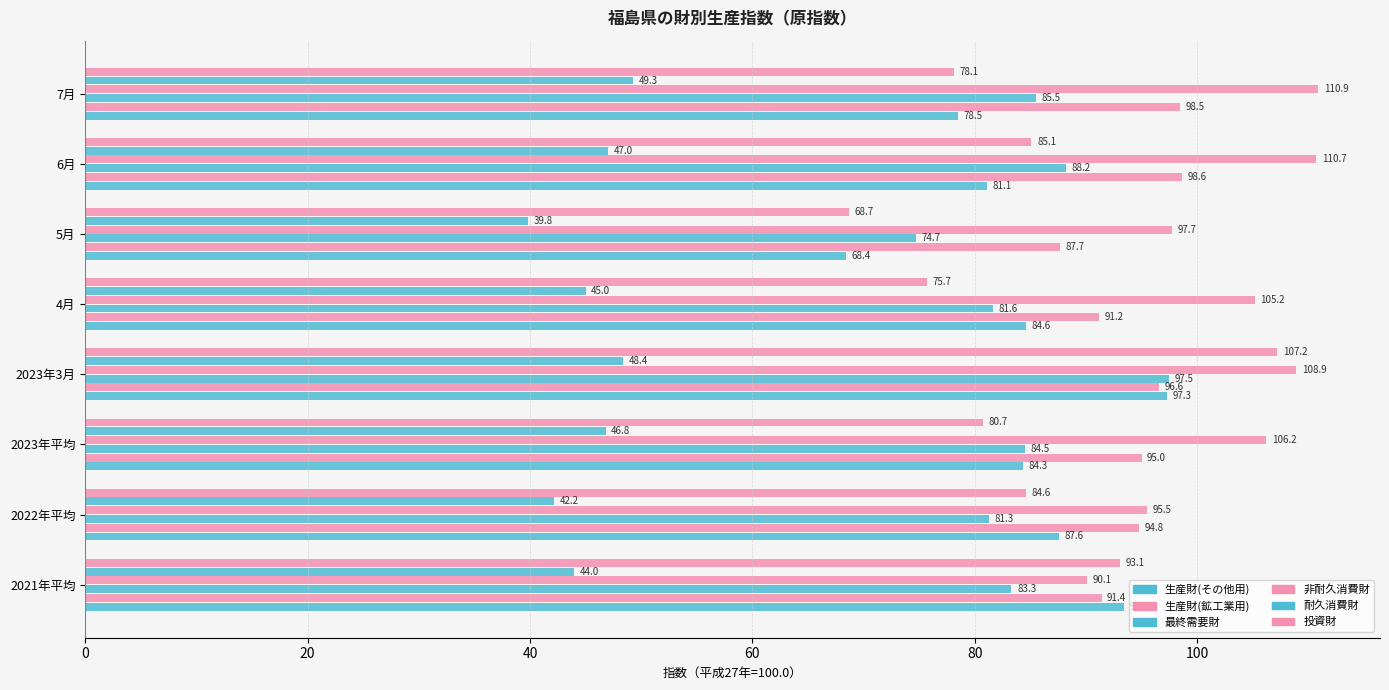

How many data points in 投資財 are less than 84?

4